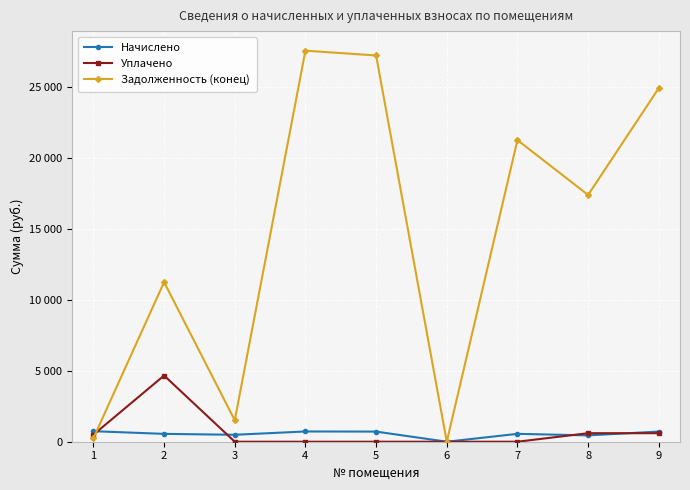

What are all the series names shown in the legend?

Начислено, Уплачено, Задолженность (конец)